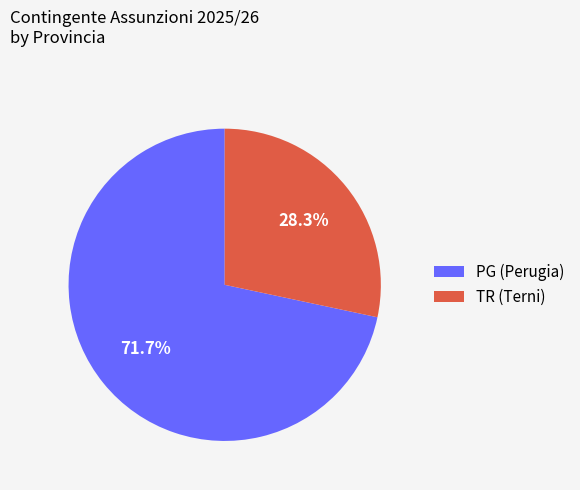

What is the largest slice in the pie chart?

PG (Perugia)